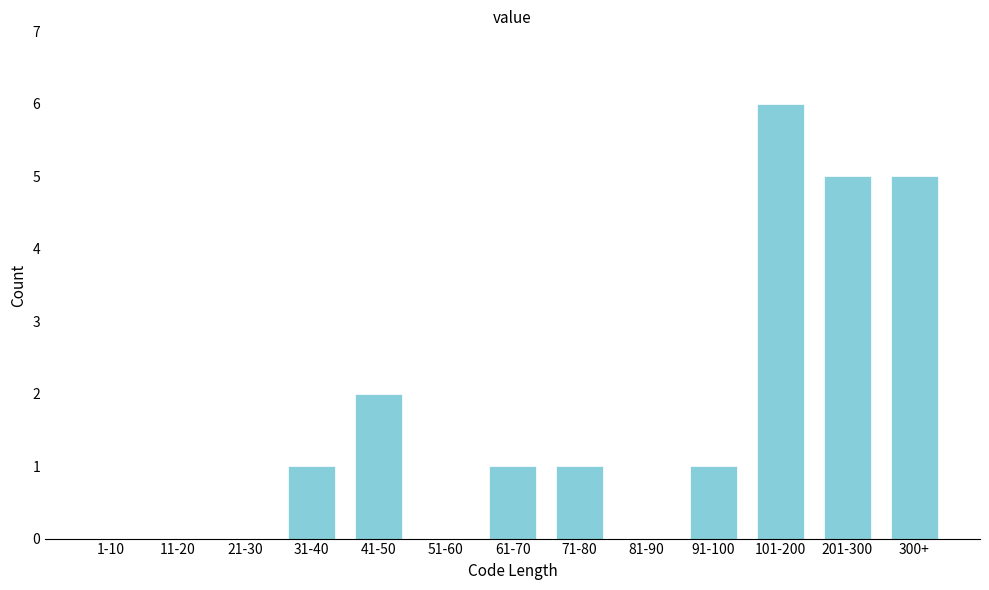

Reading left to right, extract all data points from this chart.

1-10=0	11-20=0	21-30=0	31-40=1	41-50=2	51-60=0	61-70=1	71-80=1	81-90=0	91-100=1	101-200=6	201-300=5	300+=5